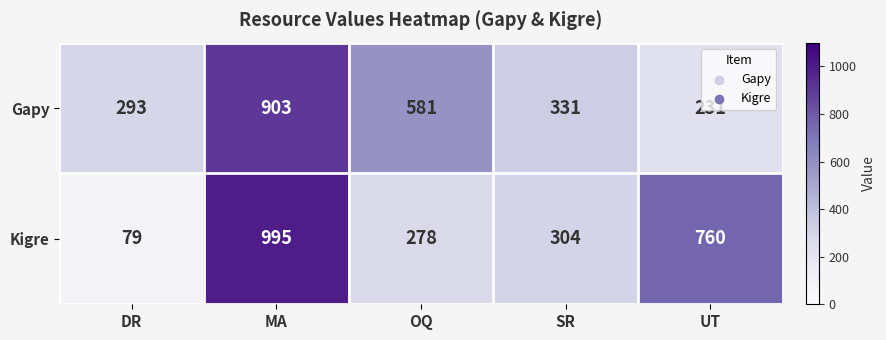

Count the number of categories in the chart.

5